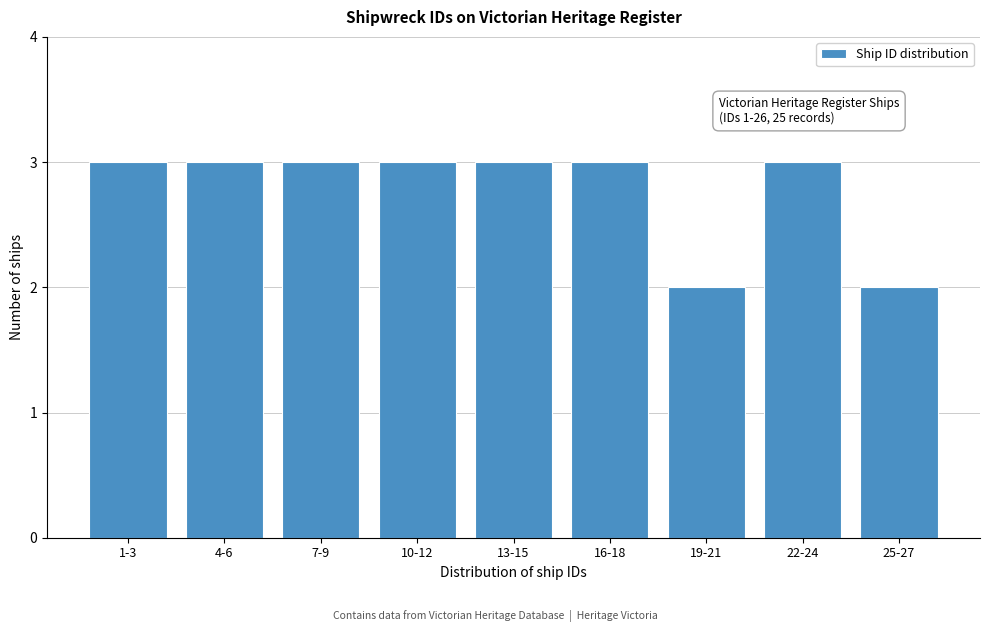

Reading left to right, extract all data points from this chart.

3	3	3	3	3	3	2	3	2